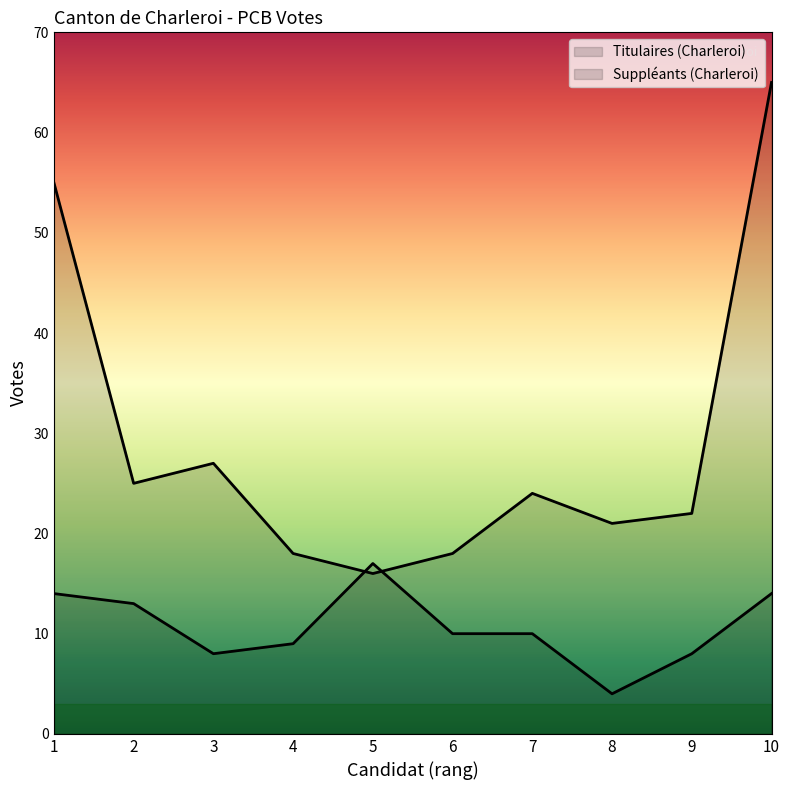

At which category is the sum across all series the highest?

10